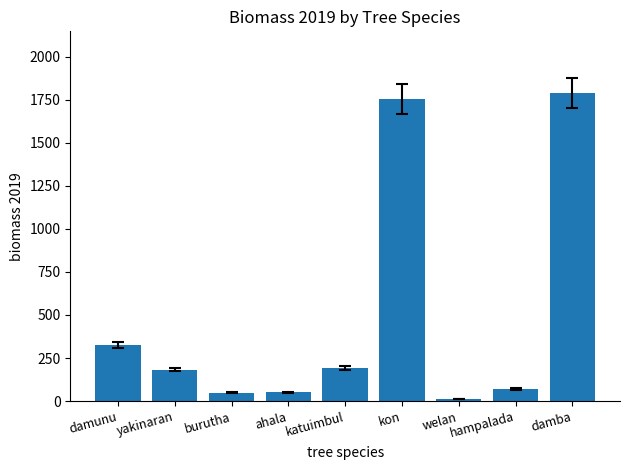

Where is the data nearest to the value 899?

damunu